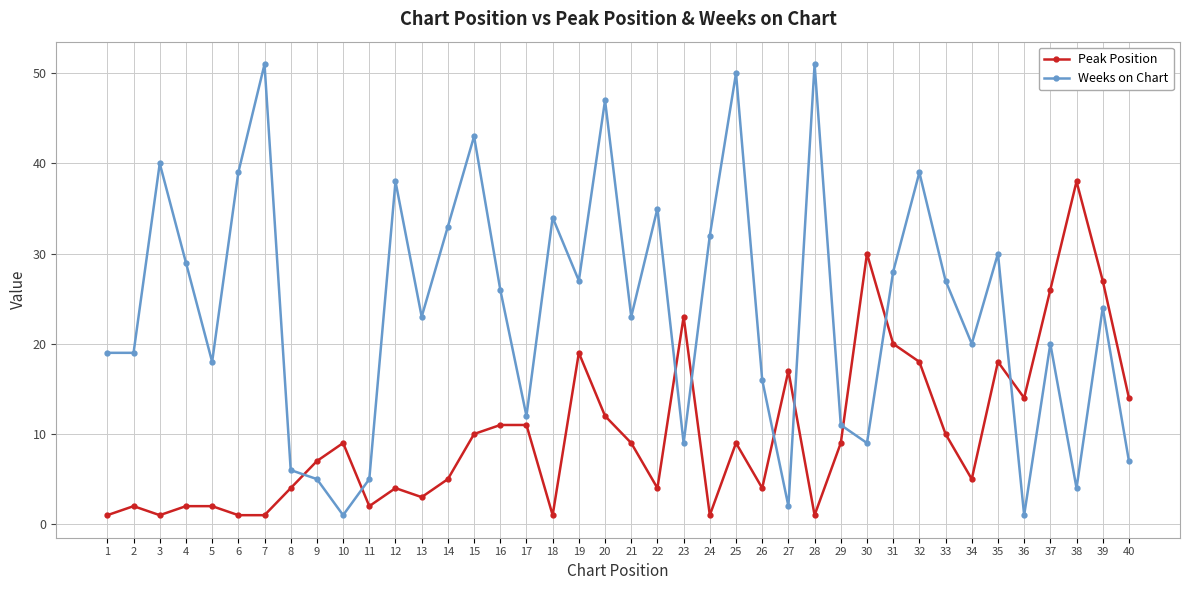

What is the value of the Weeks on Chart point at the 4th from the left?

29